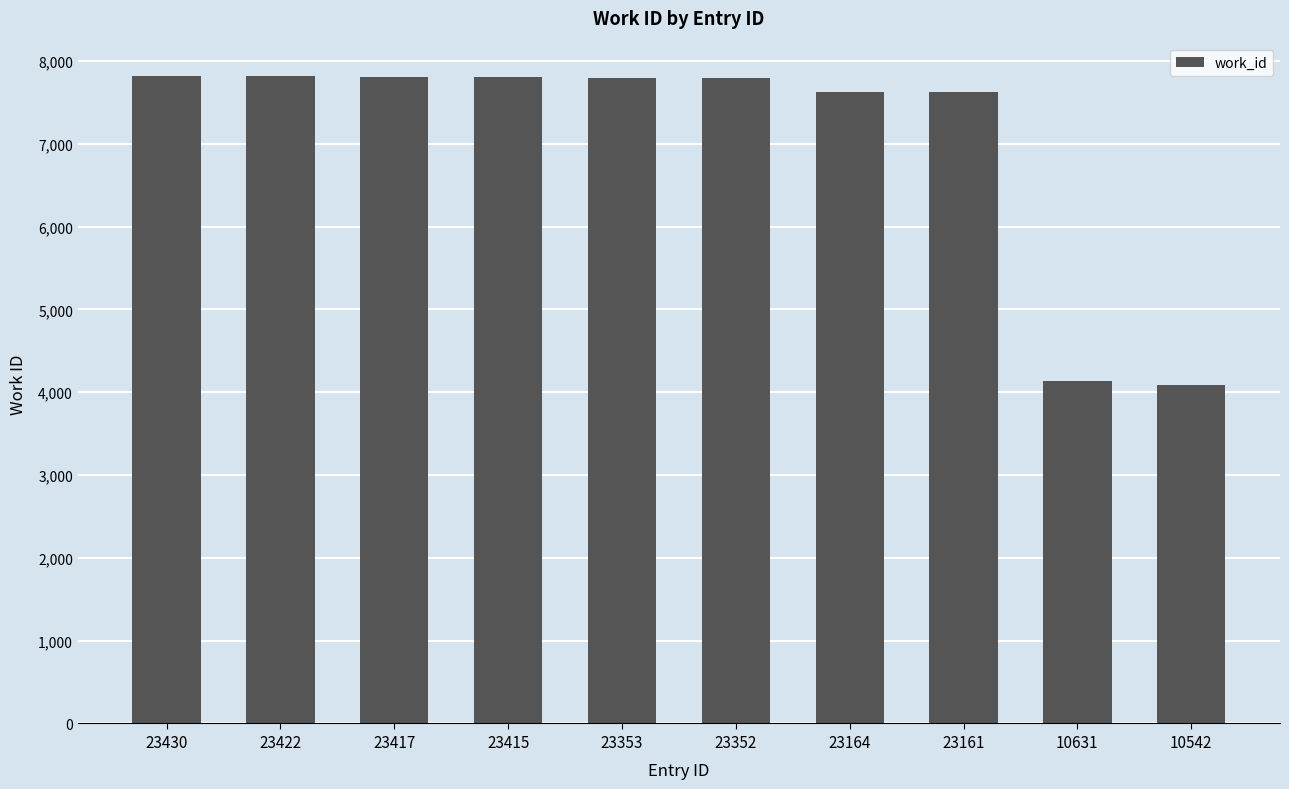

What is the ratio of the value at 23417 to the value at 23352?

1.0